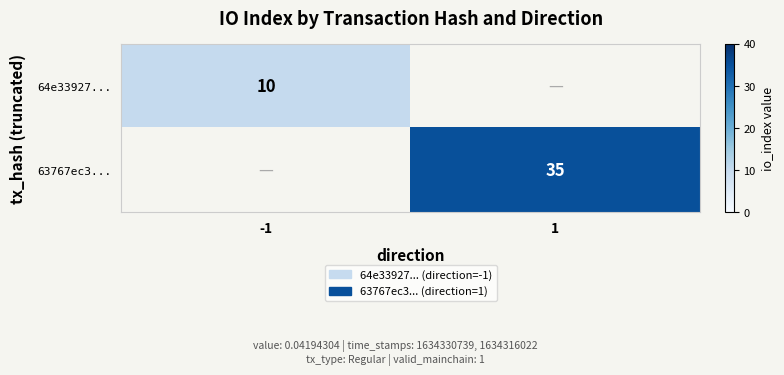

The value of 63767ec3... at 1 is 35. True or false?

True